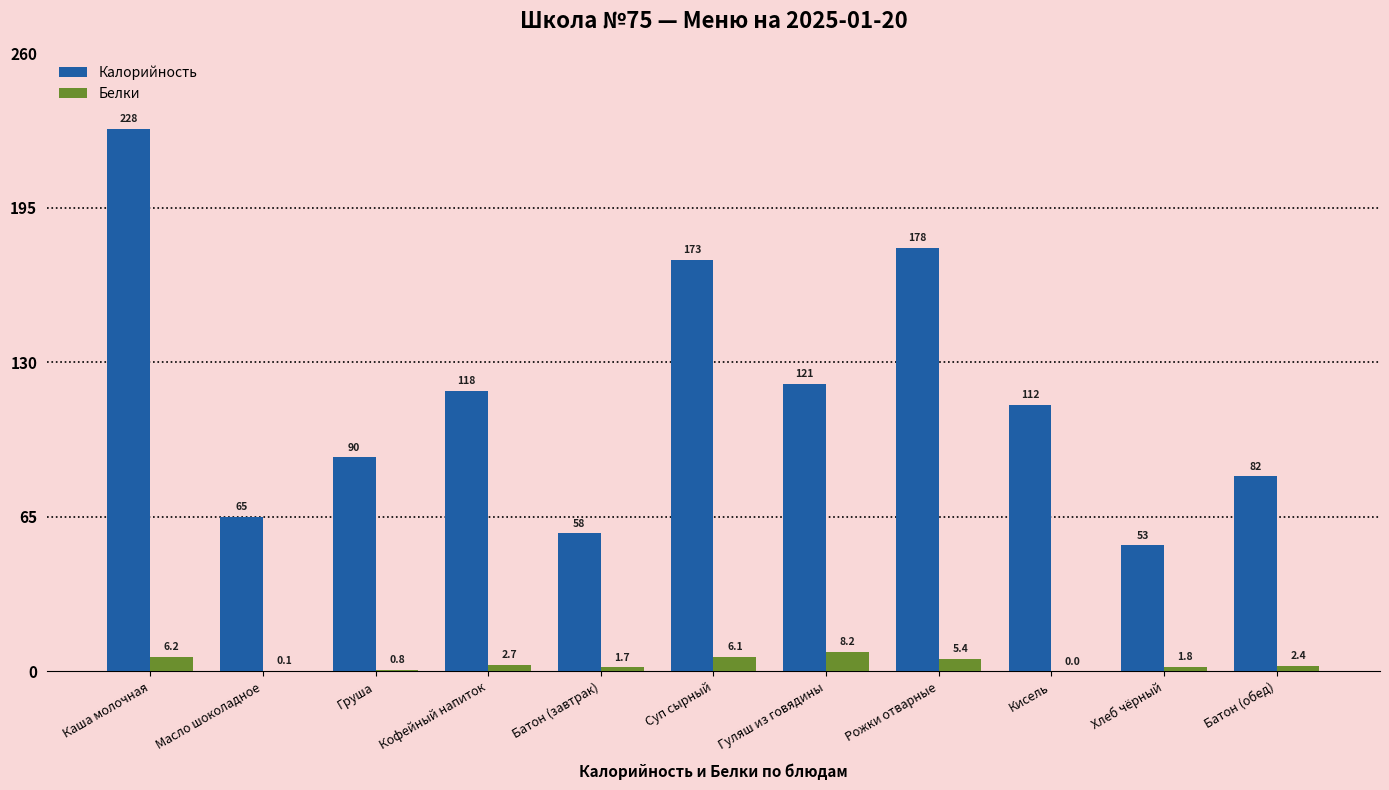

What is the sum of the Калорийность values at Хлеб чёрный and Каша молочная?

281.0